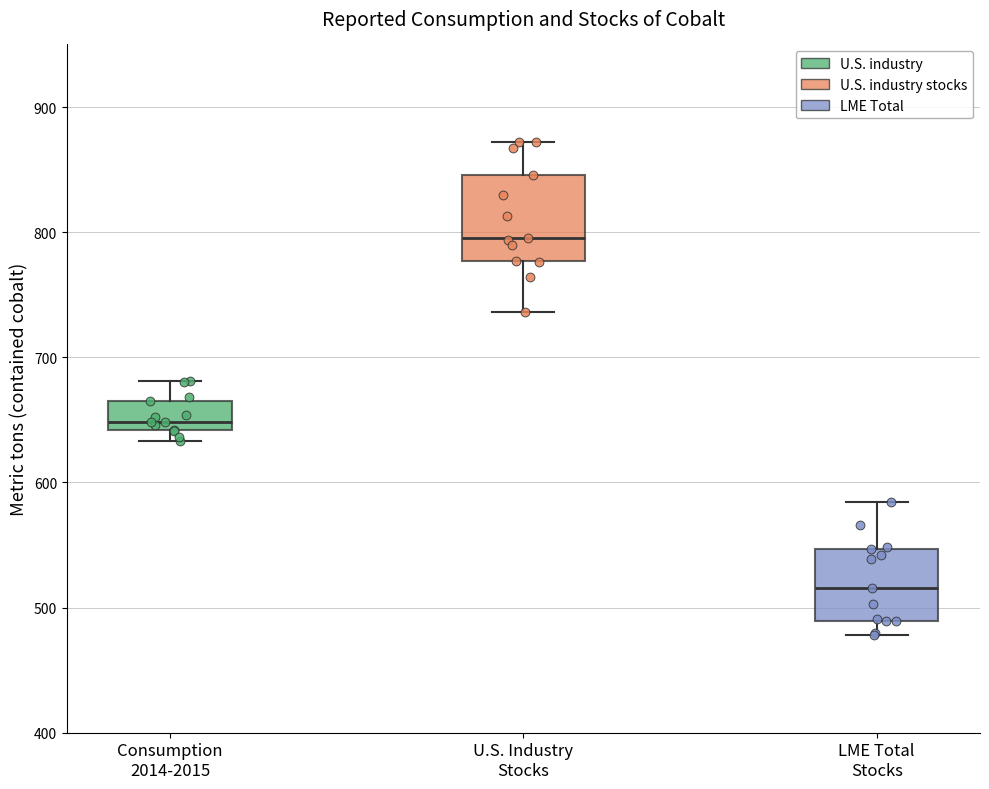

Reading left to right, transcribe this box plot: for each box, give where its median line is, the range the box spans, and where its two whiskers end, as read against the y-axis. The values are not printed on the chart, so give them approximately, as read against the axis.

Consumption 2014-2015: median 650, box 640 to 670, whiskers 630 to 680
U.S. Industry Stocks: median 800, box 780 to 850, whiskers 740 to 870
LME Total Stocks: median 520, box 490 to 550, whiskers 480 to 580